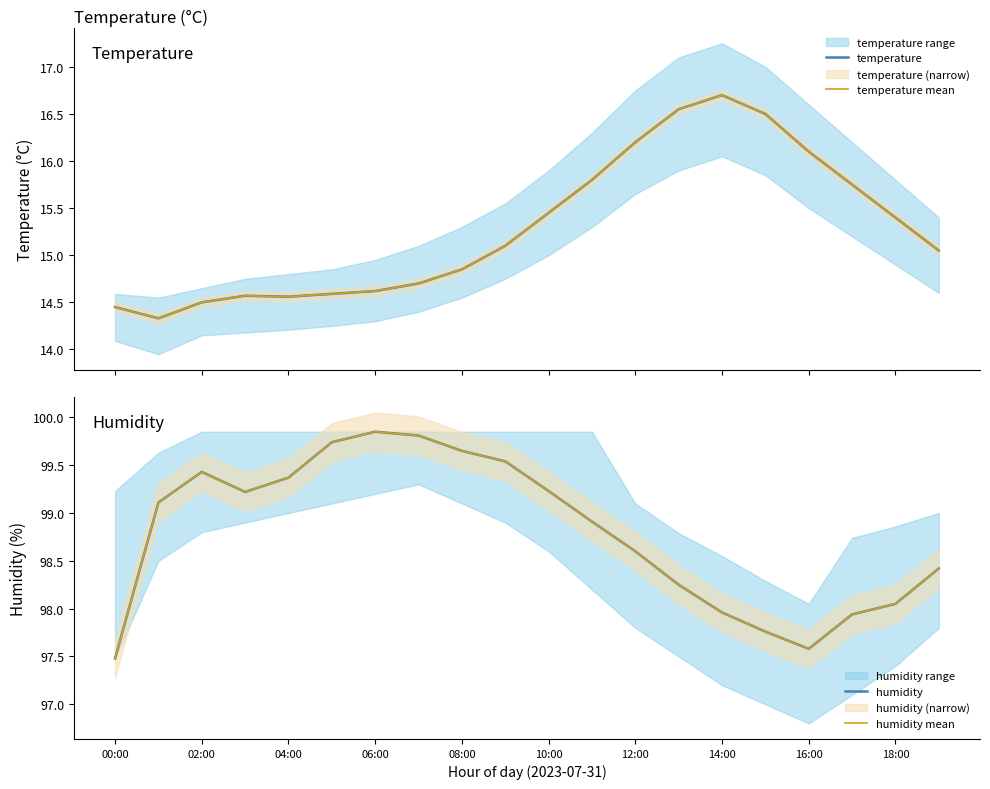

How many lines are shown in the chart?

4